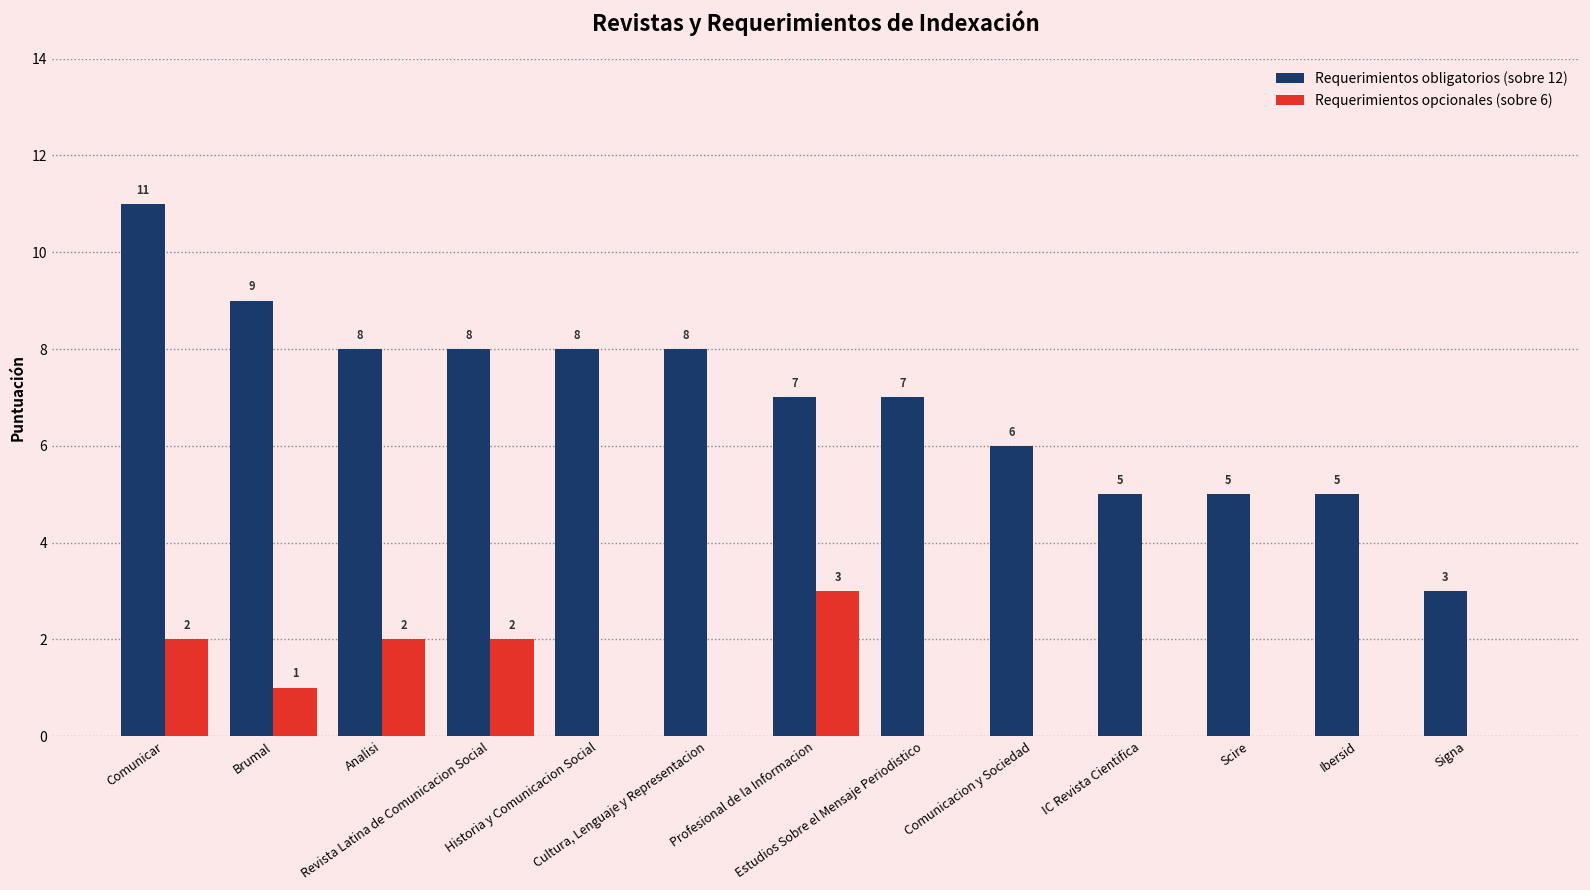

What is the sum of all Requerimientos obligatorios (sobre 12) values?

90